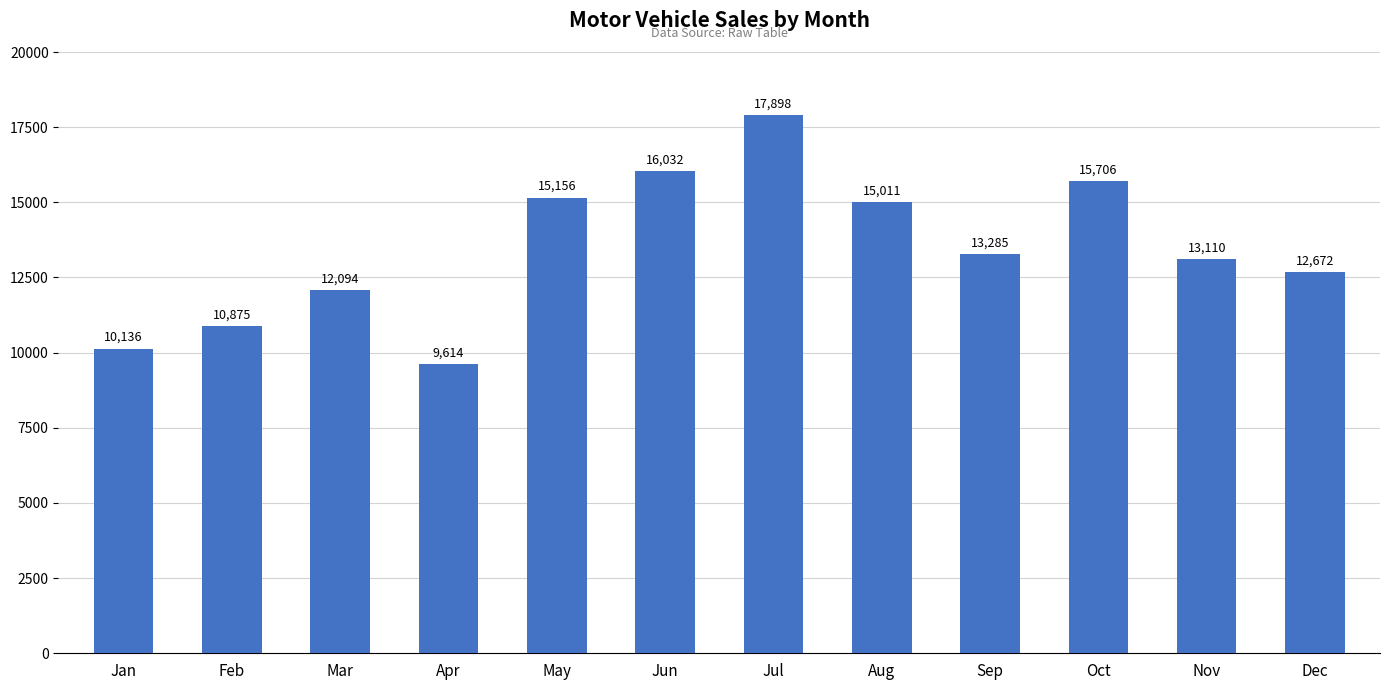

The chart shows a value of 8612 at Jun. True or false?

False